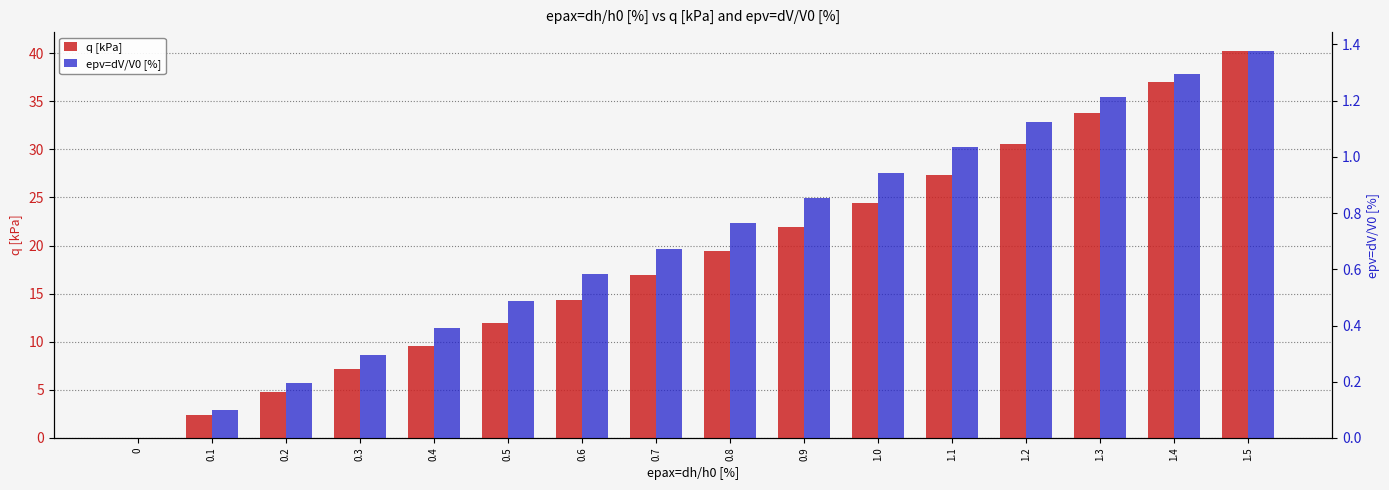

What is the average value of the epv=dV/V0 [%] series?

0.7